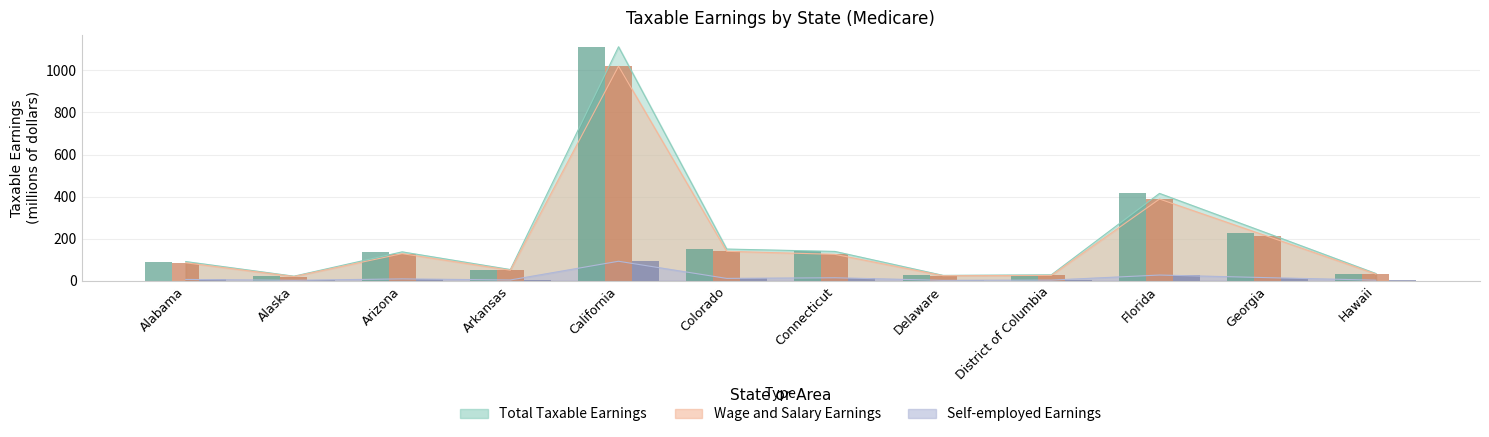

The value of Self-employed (bar) at Arizona is 13.6. True or false?

False